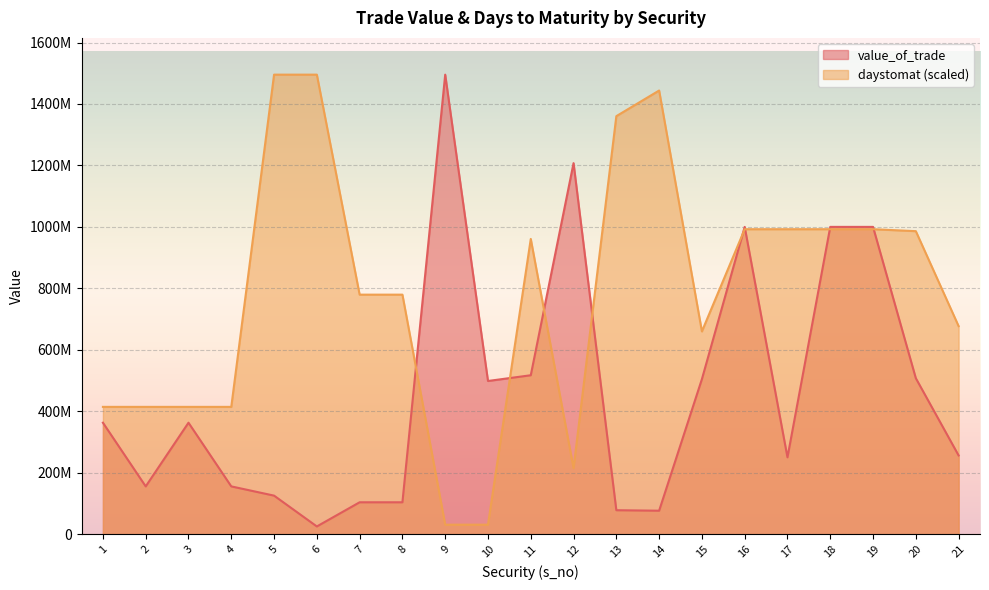

What is the difference between the value_of_trade values at 13 and 19?

922091730.0